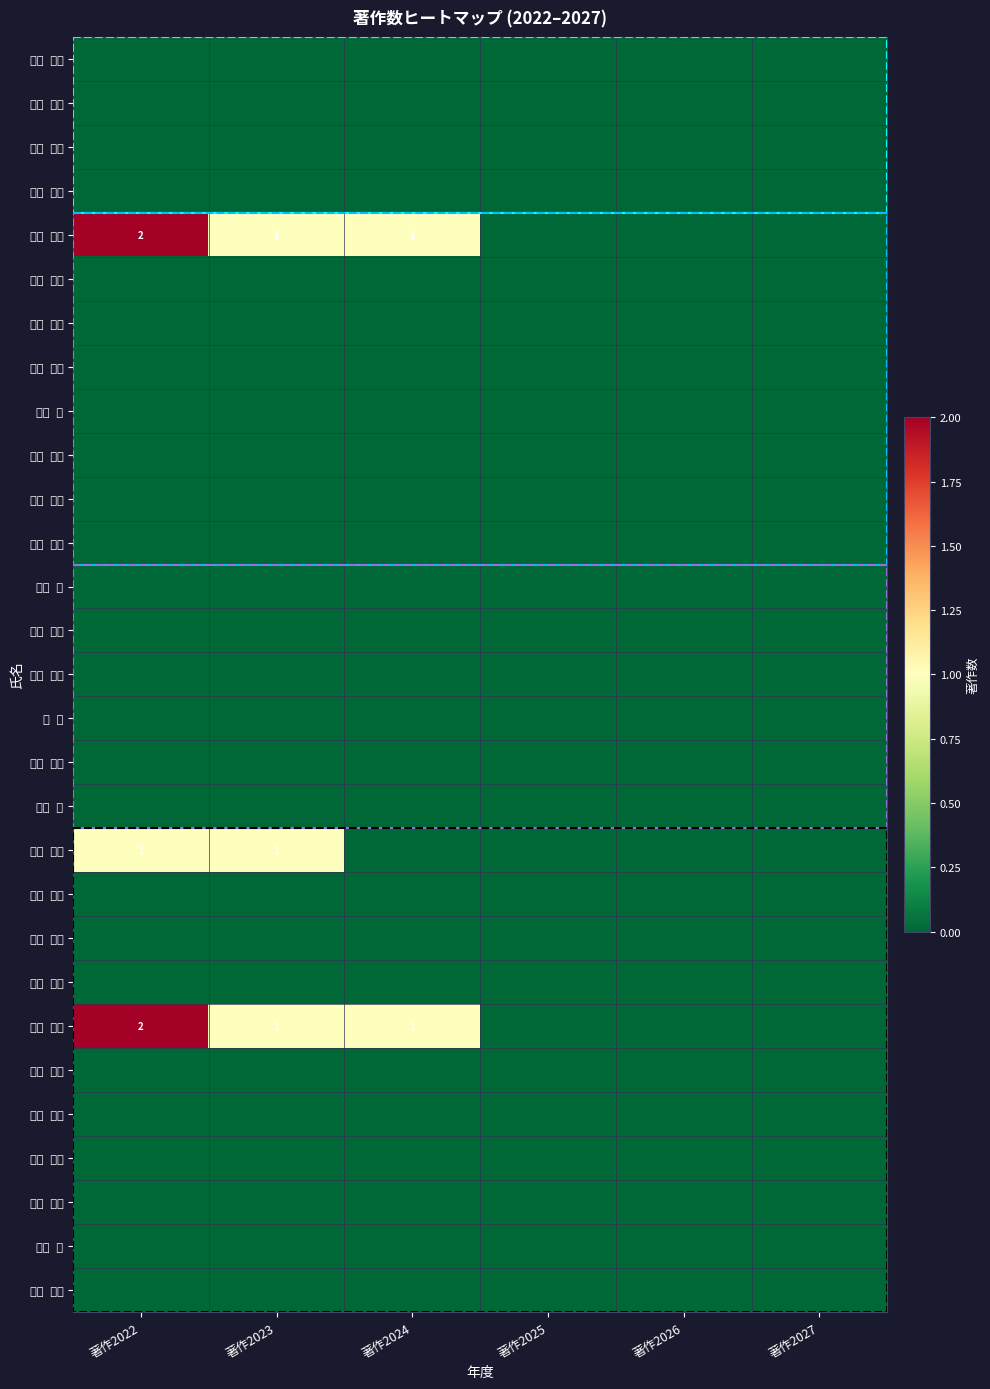

The 大野 恭秀 series shows 2 at 著作2023. True or false?

False